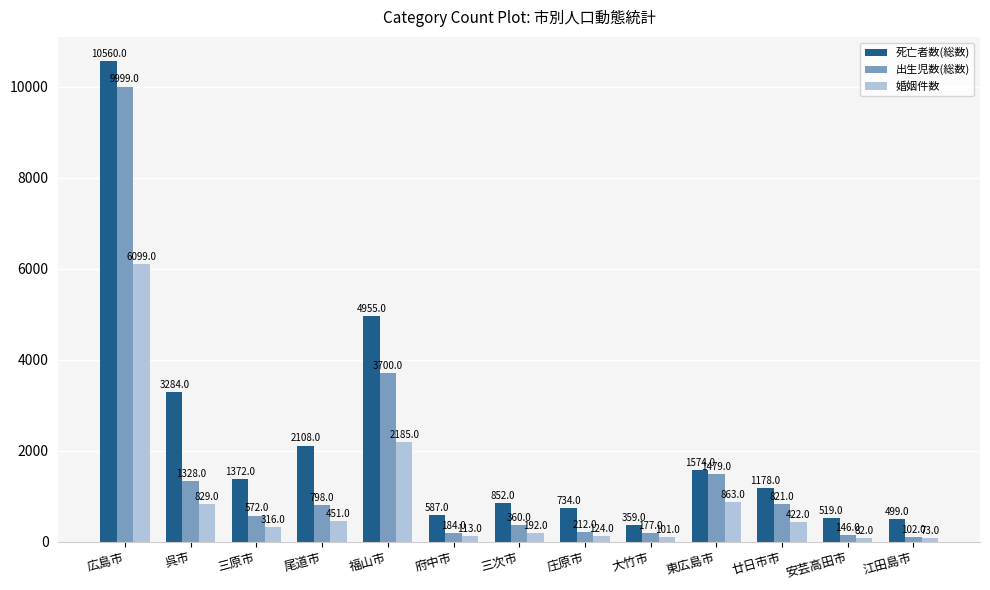

Between 福山市 and 安芸高田市, which series saw the biggest shift?

死亡者数(総数)